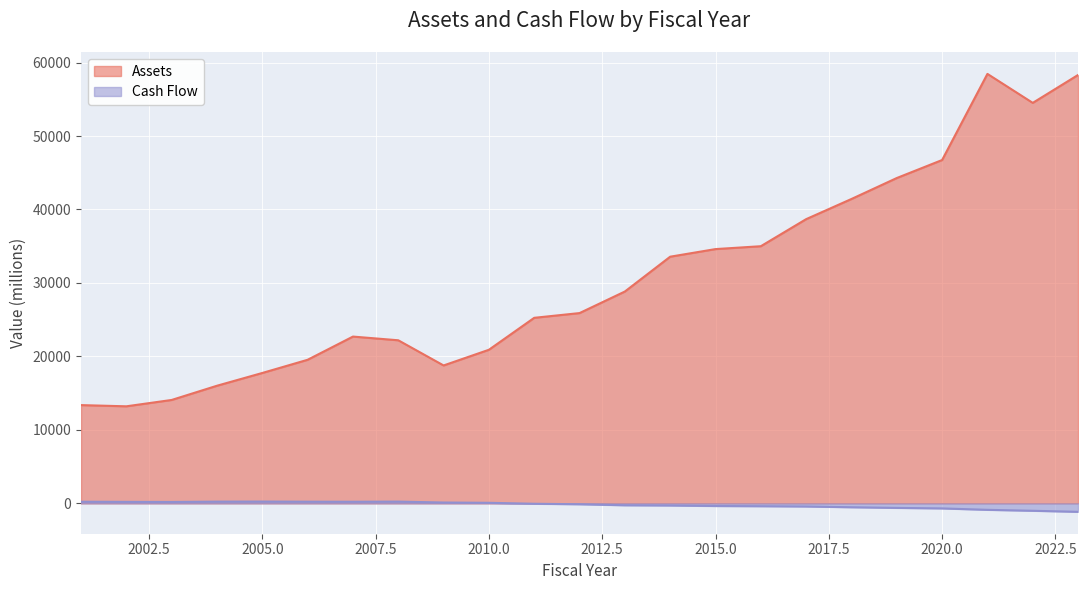

Which label corresponds to the smallest value in the chart?

2023